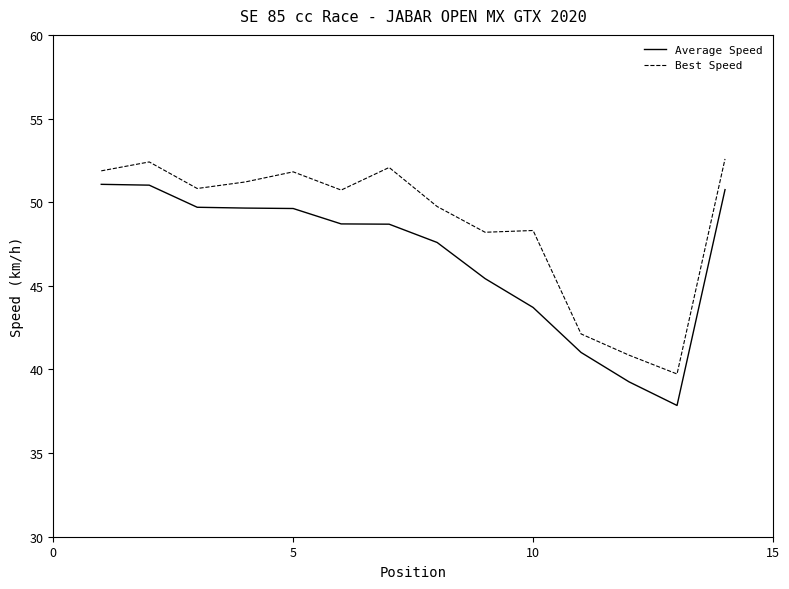

Rank the series by their maximum value, from lowest to highest.

Average Speed, Best Speed